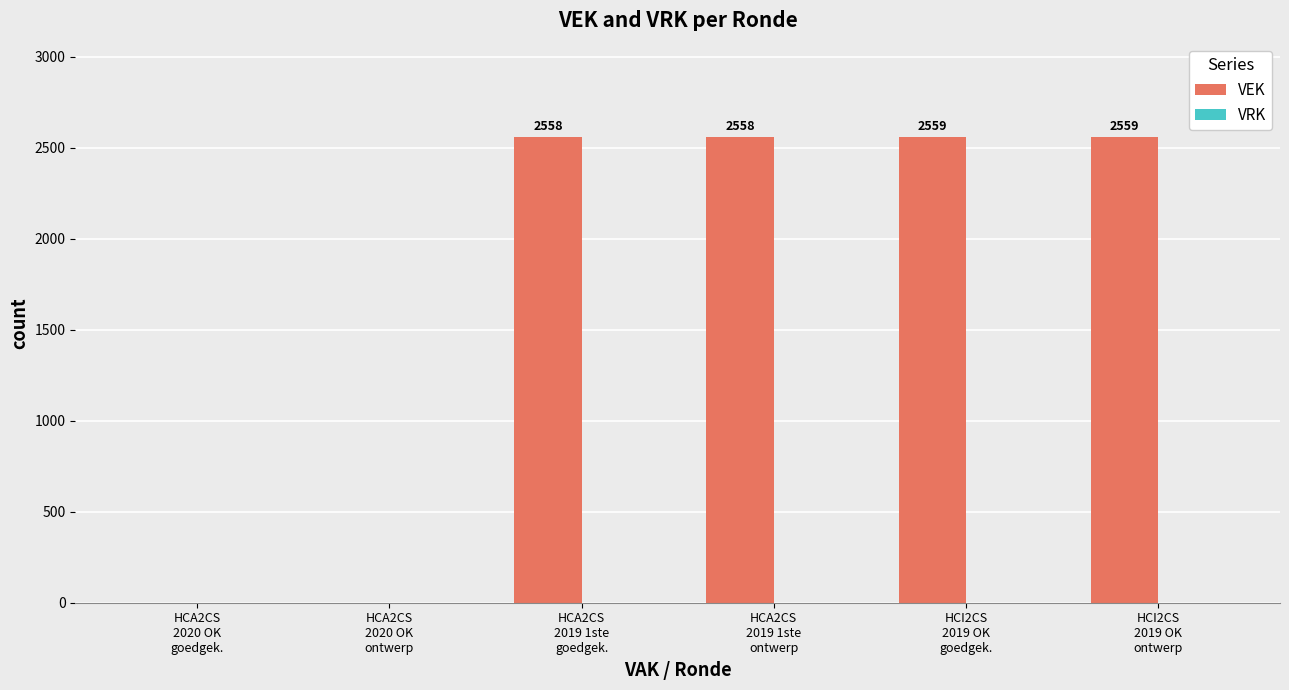

What is the sum of all values?

10234